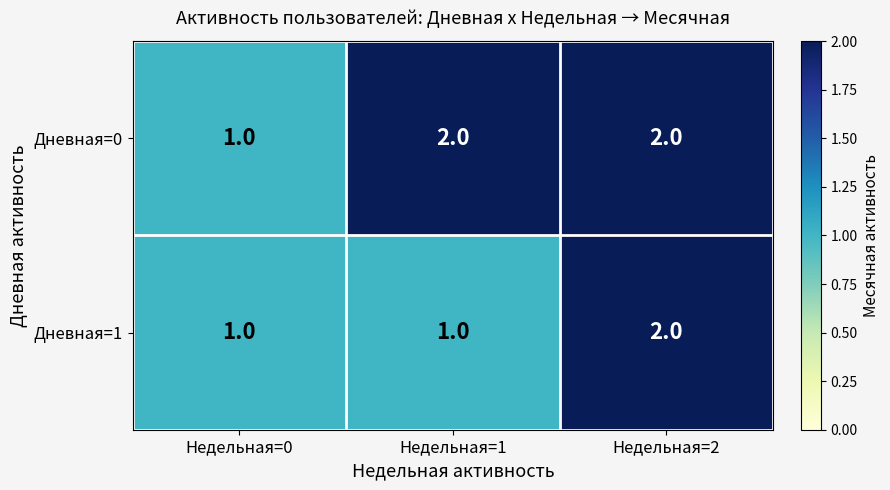

Reading left to right, list all the values displayed in this chart.

Дневная=0: 1	2	2
Дневная=1: 1	1	2